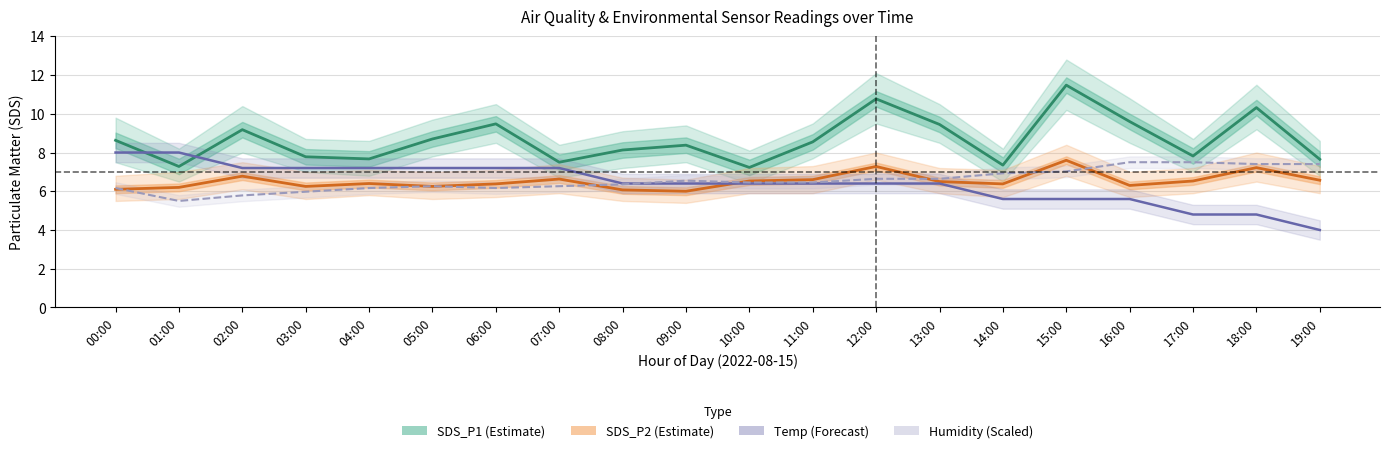

What is the value of the Humidity (scaled) point at the 3rd from the left?

5.8